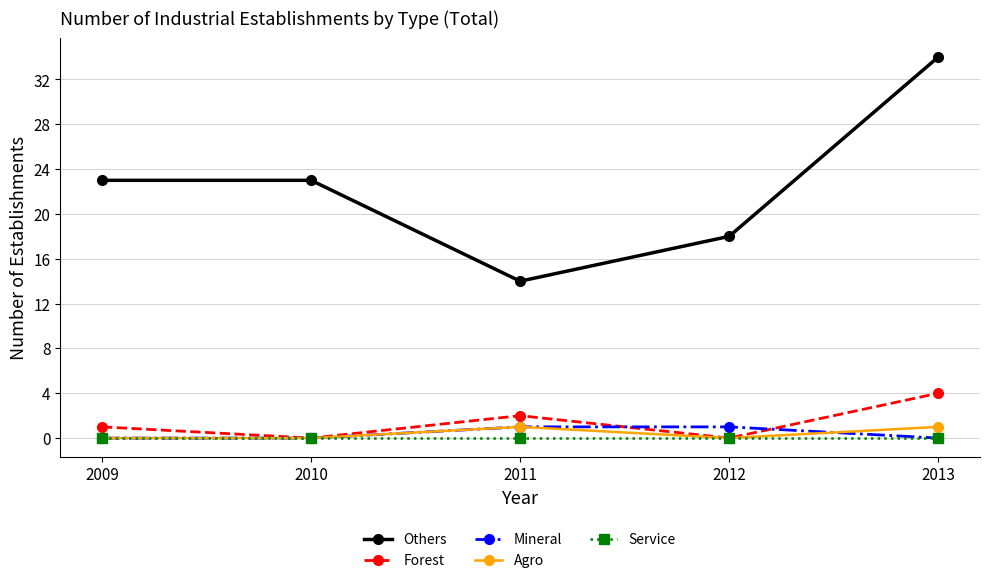

What are all the series names shown in the legend?

Others, Forest, Mineral, Agro, Service